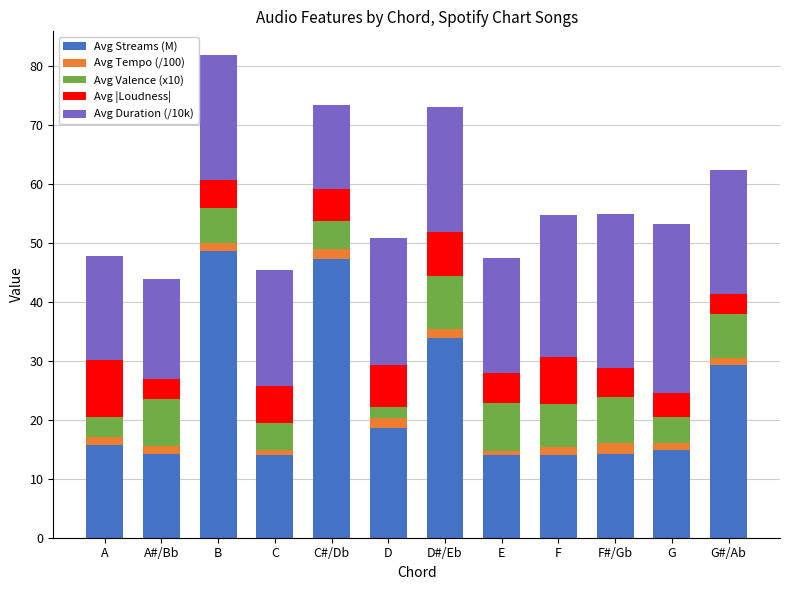

Is it true that Avg Streams (M) equals 74.3 at B?

False